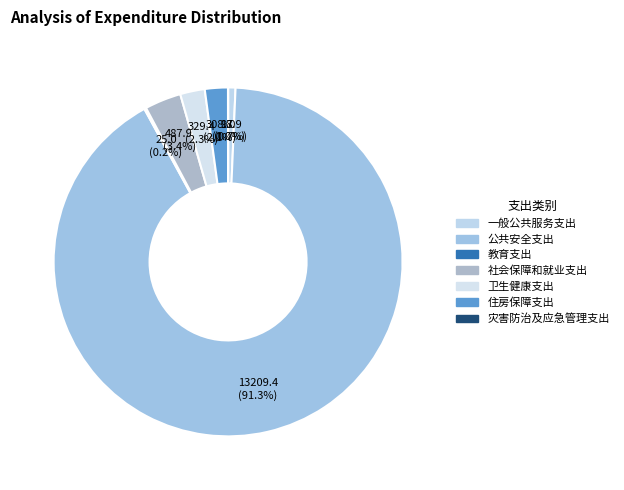

What is the largest slice in the pie chart?

公共安全支出